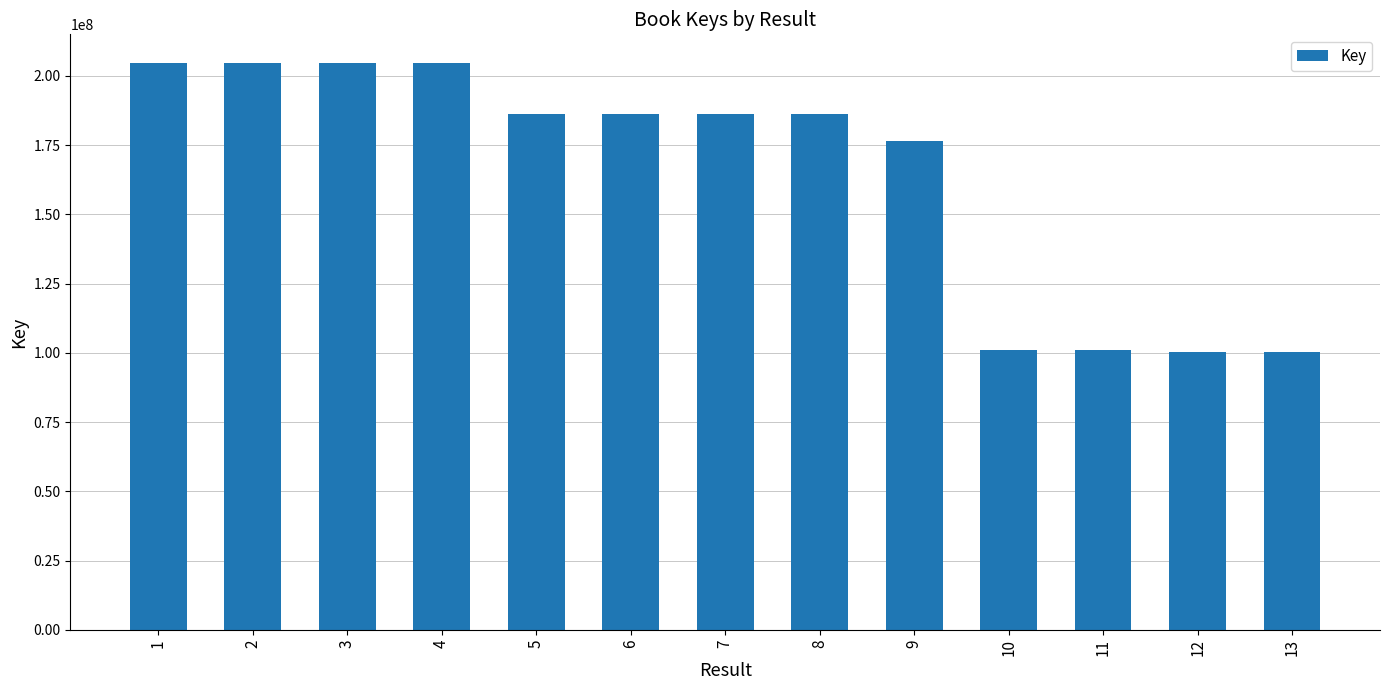

What is the average value?

164914411